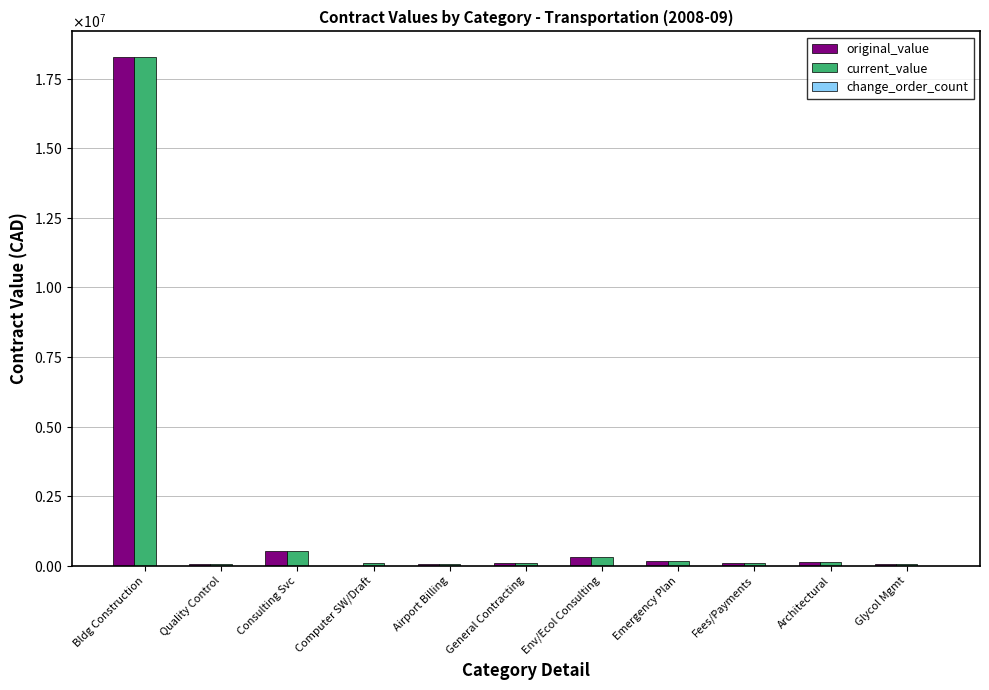

Are the bars grouped side by side (vs. stacked)?

Yes